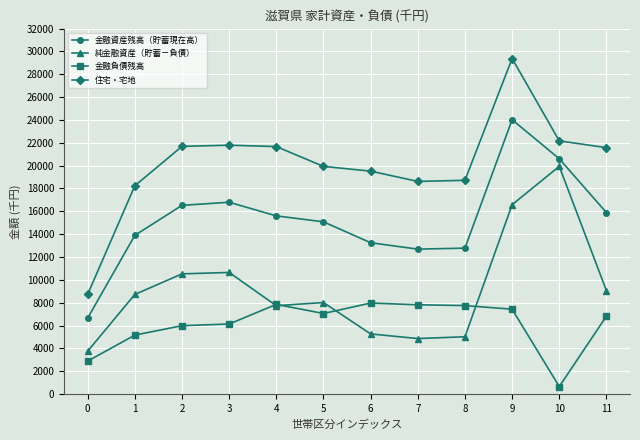

Where does the 金融負債残高 series first go above 7062?

4